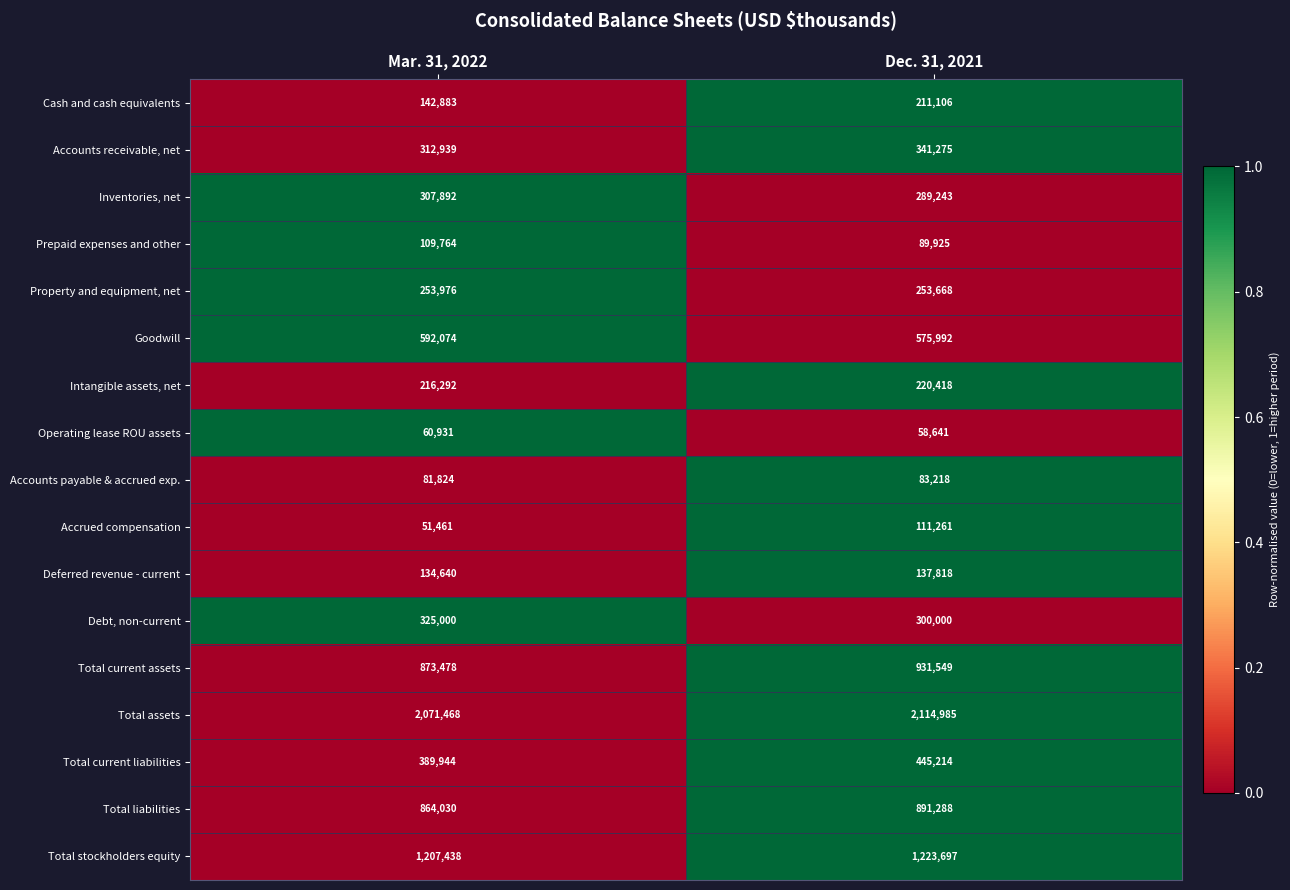

Between Mar. 31, 2022 and Dec. 31, 2021, which series saw the biggest shift?

Cash and cash equivalents